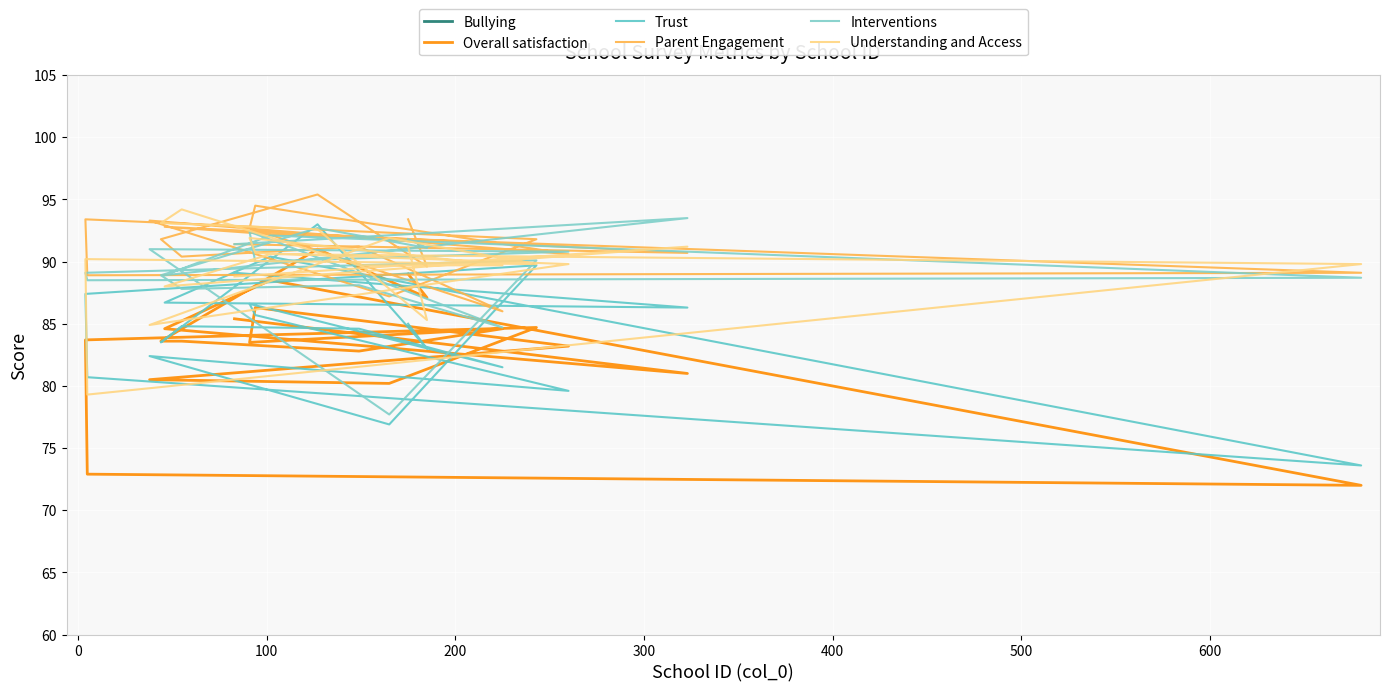

How many categories are shown in the chart?

20